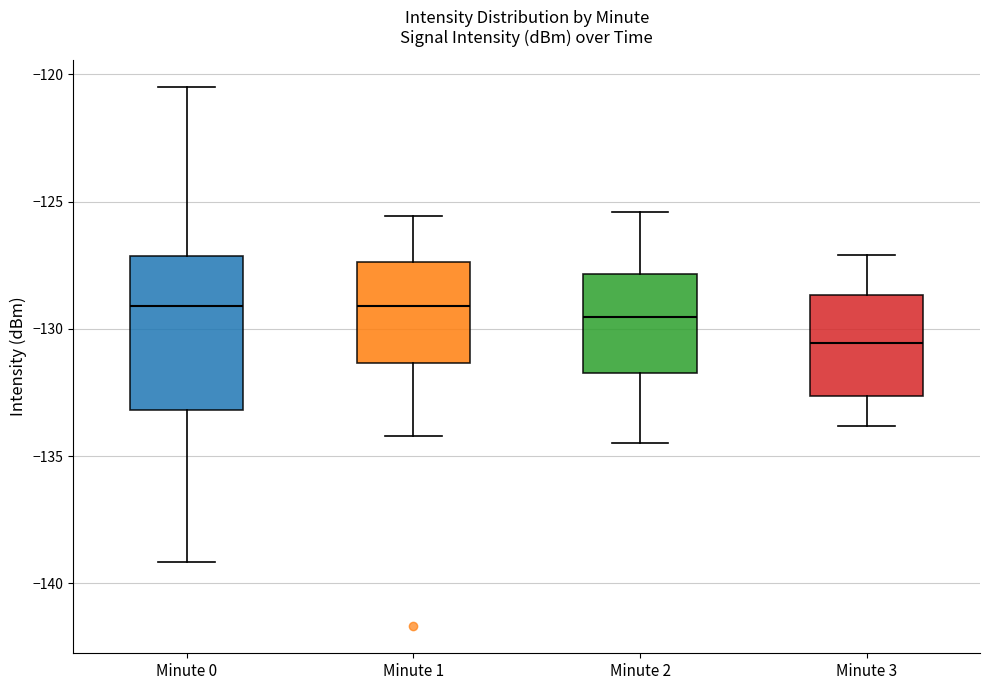

Reading left to right, transcribe this box plot: for each box, give where its median line is, the range the box spans, and where its two whiskers end, as read against the y-axis. The values are not printed on the chart, so give them approximately, as read against the axis.

Minute 0: median -129.0, box -133.0 to -127.0, whiskers -139.0 to -120.5
Minute 1: median -129.0, box -131.5 to -127.5, whiskers -134.0 to -125.5
Minute 2: median -129.5, box -131.5 to -128.0, whiskers -134.5 to -125.5
Minute 3: median -130.5, box -132.5 to -128.5, whiskers -134.0 to -127.0